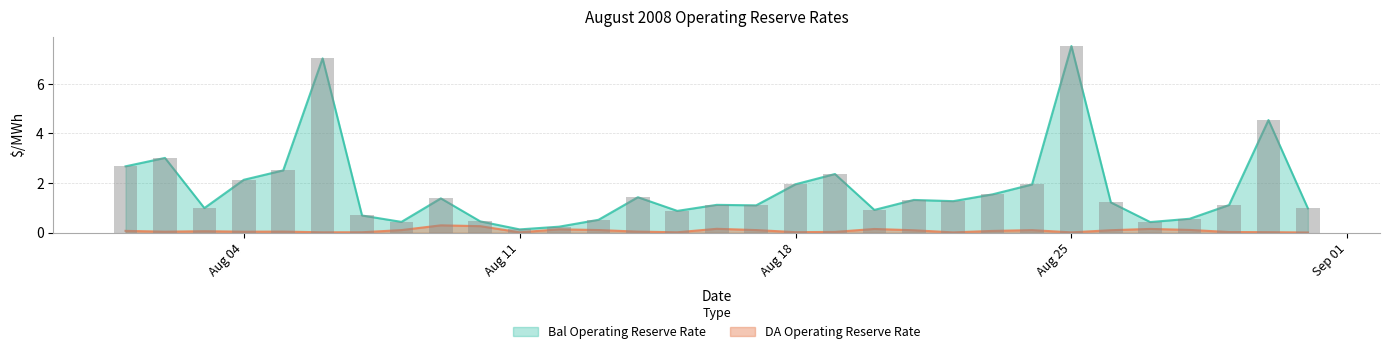

What is the label of the 21st bar from the right?

Aug 11